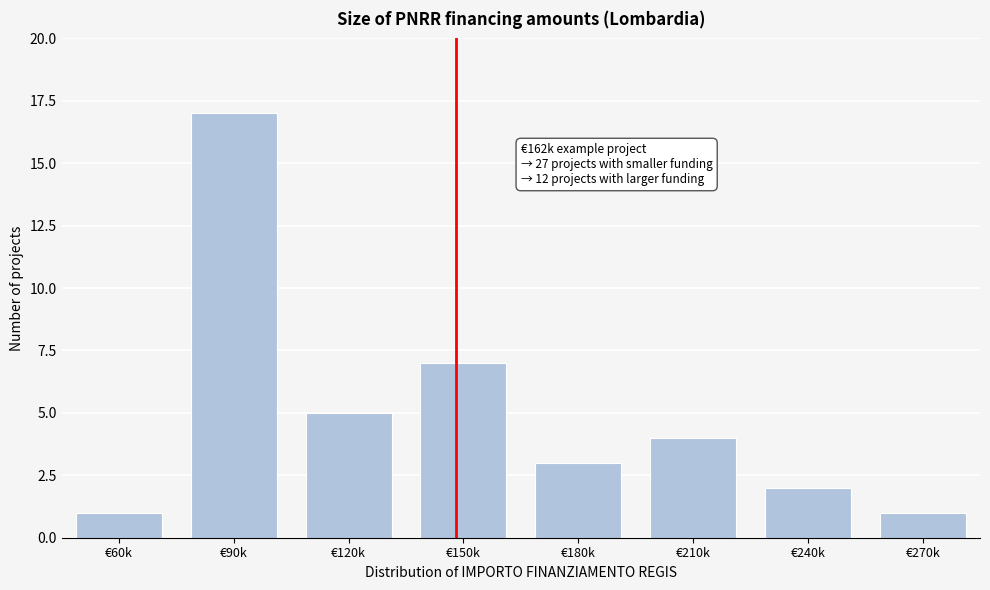

Reading right to left, transcribe all the data shown in this chart.

€270k=1	€240k=2	€210k=4	€180k=3	€150k=7	€120k=5	€90k=17	€60k=1